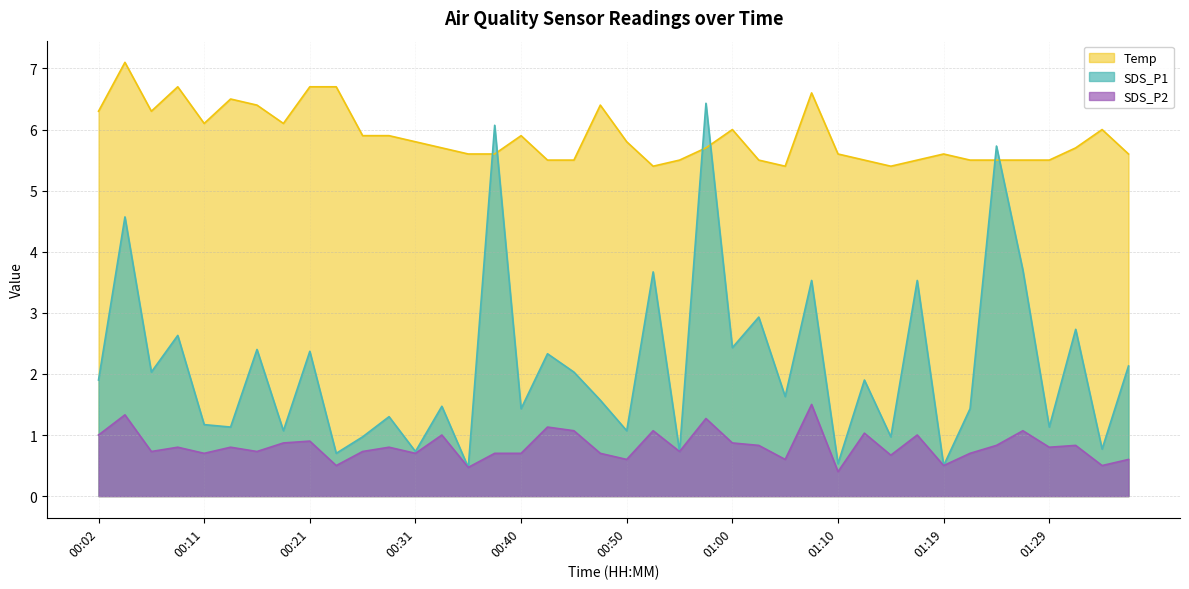

Count the number of data series in this chart.

3